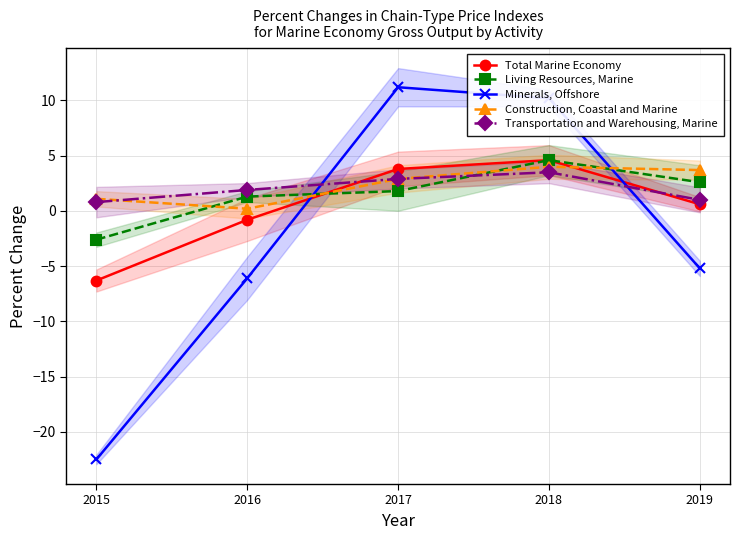

How many times do Total Marine Economy and Minerals, Offshore cross each other?

2